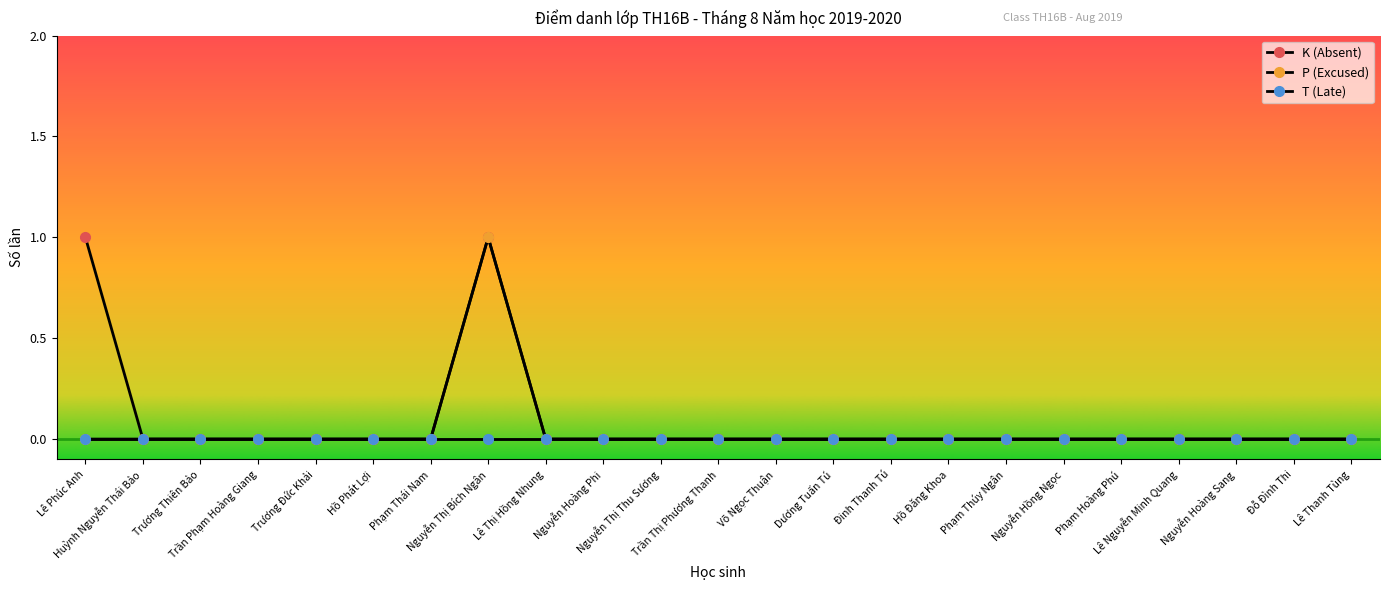

The value of K (Absent) at Trần Thị Phương Thanh is 0. True or false?

True